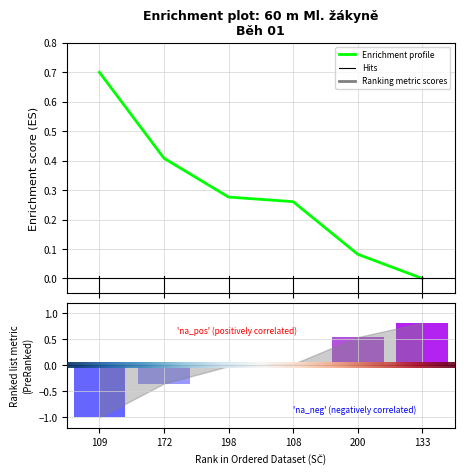

Reading left to right, transcribe all the data shown in this chart.

Výkon: -1.0	-0.4	-0.0	0.0	0.5	0.8
Body: 0.7	0.4	0.3	0.3	0.1	0.0